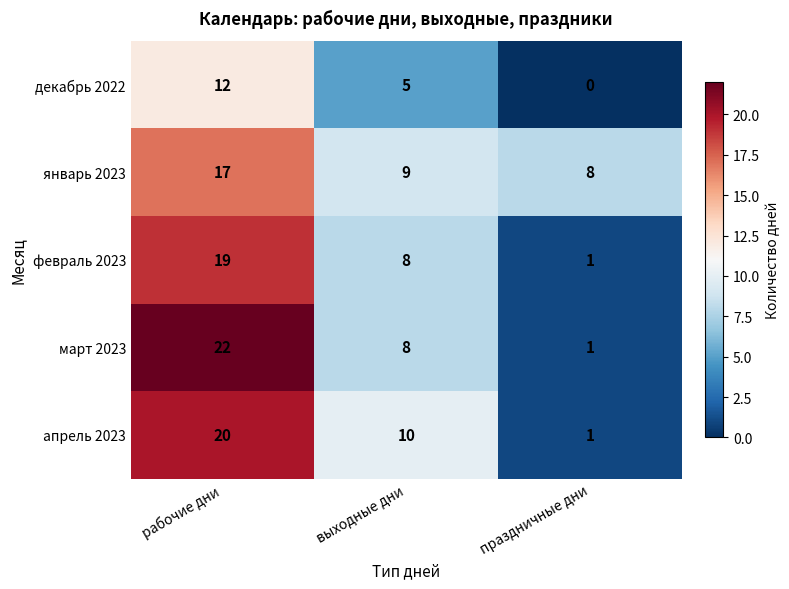

Reading left to right, transcribe all the data shown in this chart.

декабрь 2022: рабочие дни=12	выходные дни=5	праздничные дни=0
январь 2023: рабочие дни=17	выходные дни=9	праздничные дни=8
февраль 2023: рабочие дни=19	выходные дни=8	праздничные дни=1
март 2023: рабочие дни=22	выходные дни=8	праздничные дни=1
апрель 2023: рабочие дни=20	выходные дни=10	праздничные дни=1